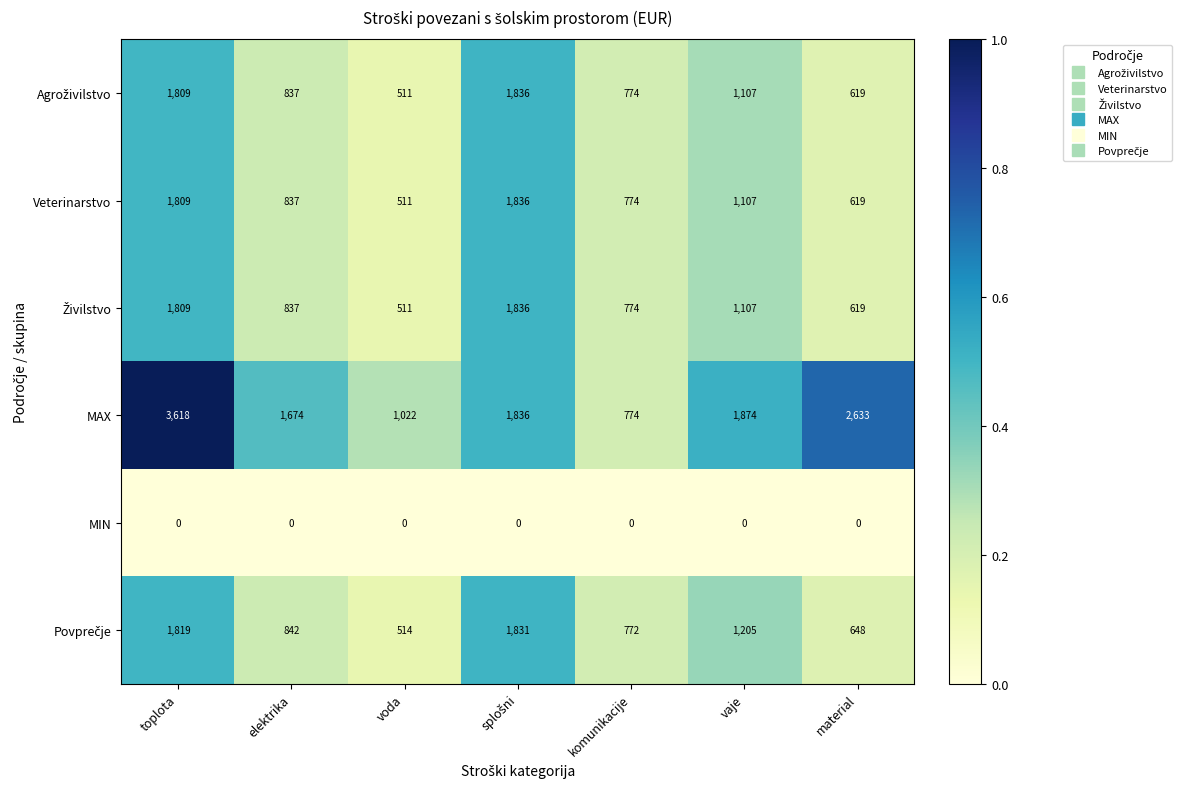

Which series has the largest total across all categories?

MAX